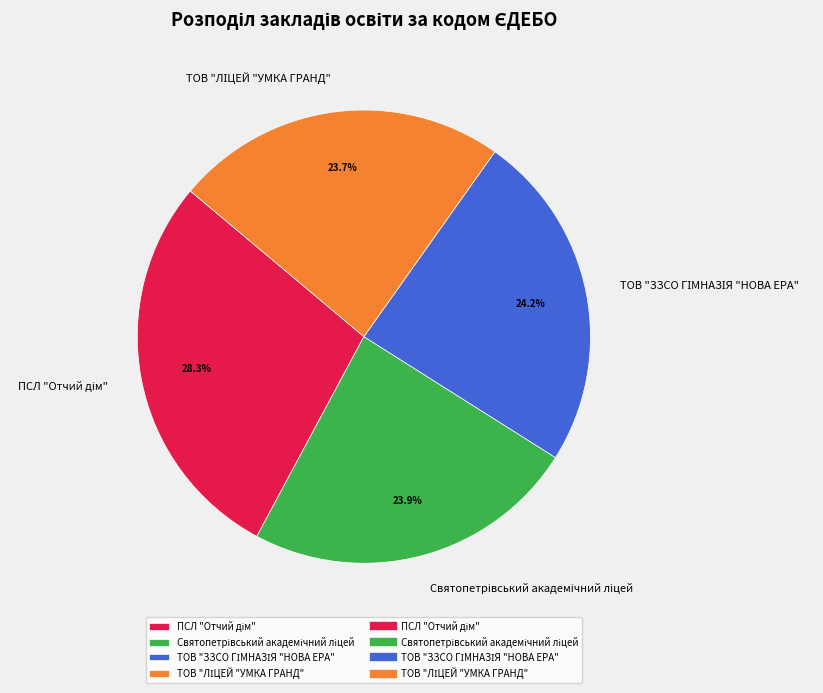

Is there any slice that represents more than half of the pie?

No